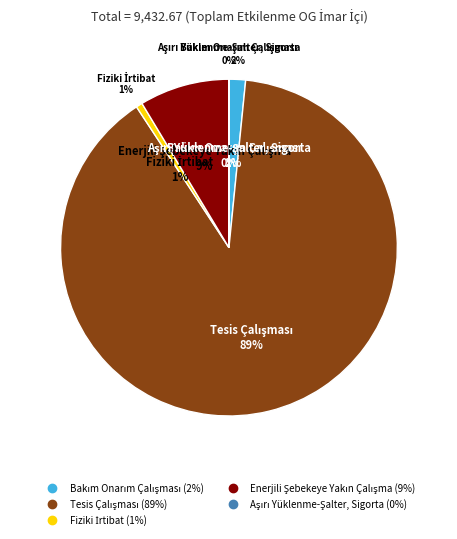

What is the change in value from Fiziki İrtibat to Enerjili Şebekeye Yakın Çalışma?

+756.3